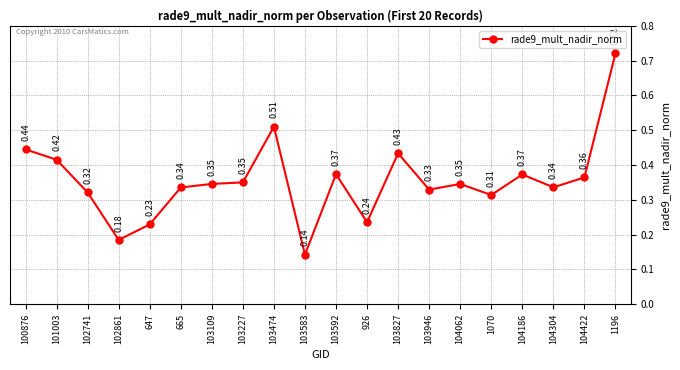

At which category does the data reach its first local peak?

103474